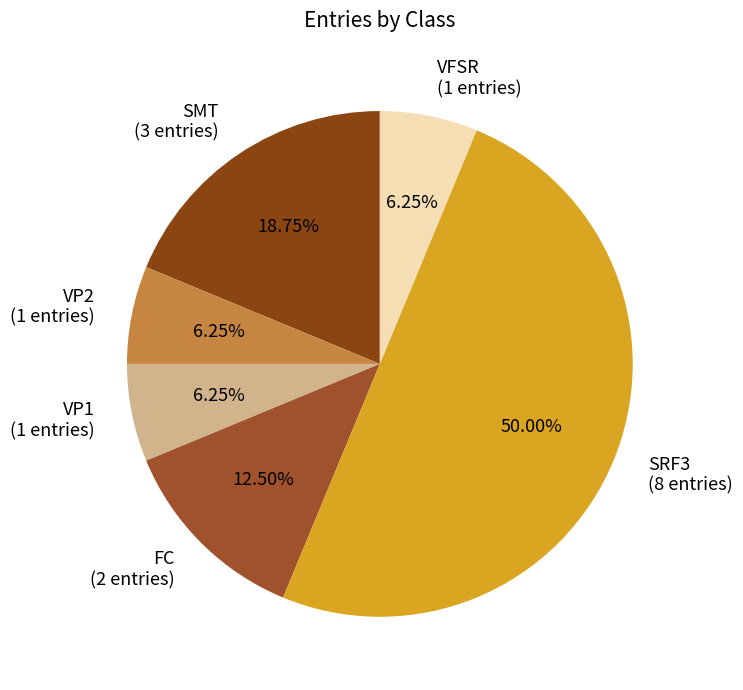

To the nearest percent, what is the difference between the SRF3 and VFSR slice percentages?

44%